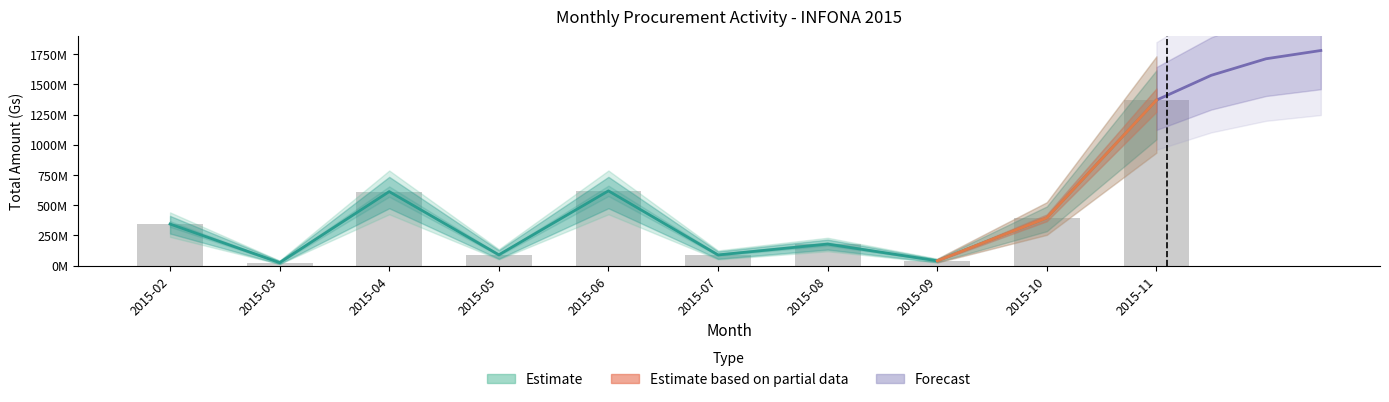

Where does the data first go above 344364356?

2015-04